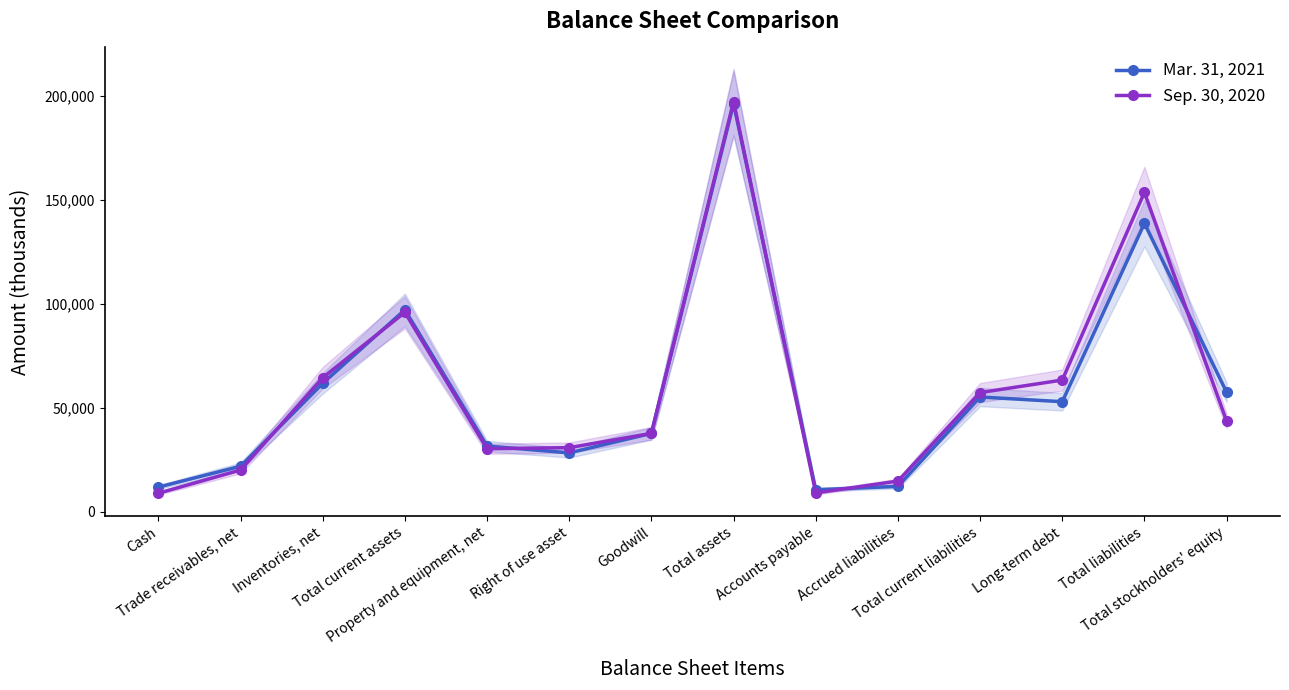

Is it true that Sep. 30, 2020 equals 64525 at Inventories, net?

True